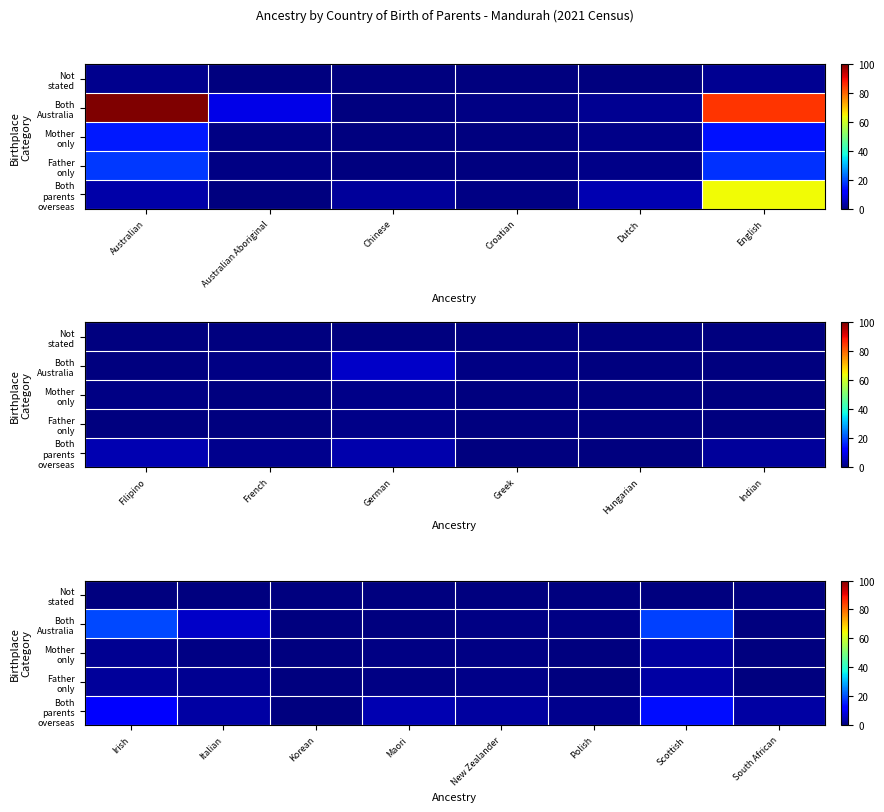

How many positive values does the Not stated series have?

6